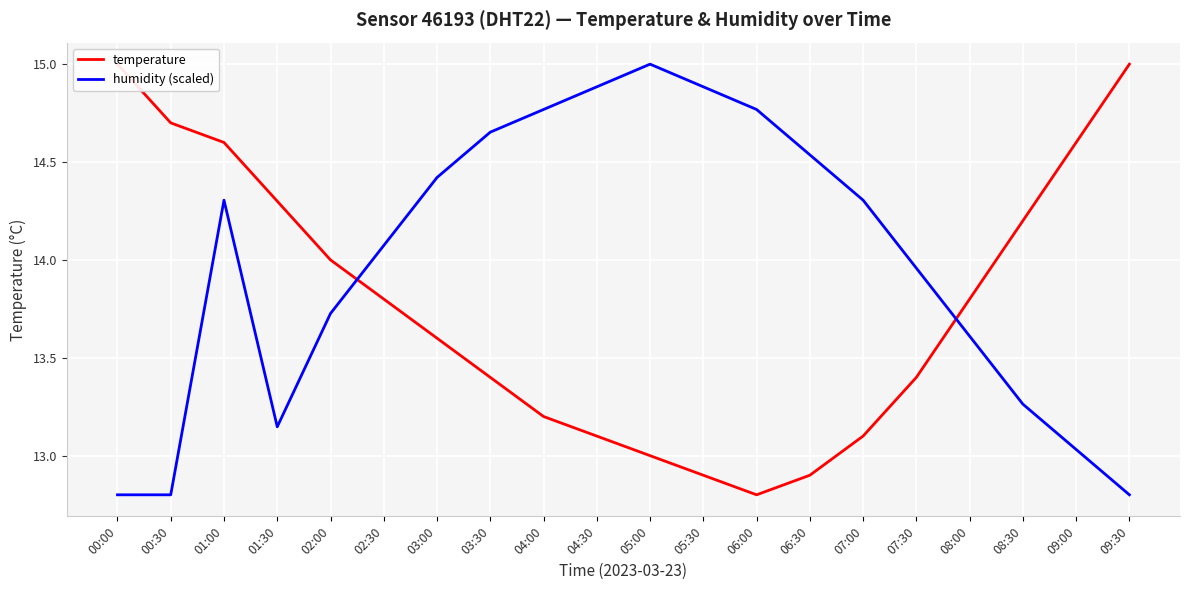

True or false: humidity (scaled) has a value of 12.8 at 09:30.

True